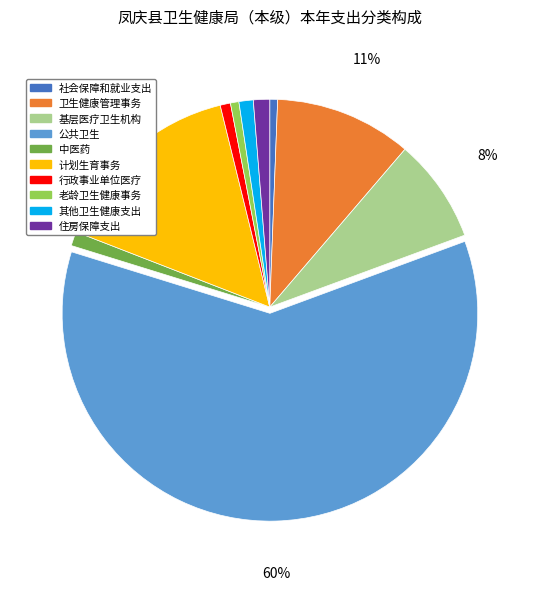

Is the sum of 计划生育事务 and 老龄卫生健康事务 greater than half?

No